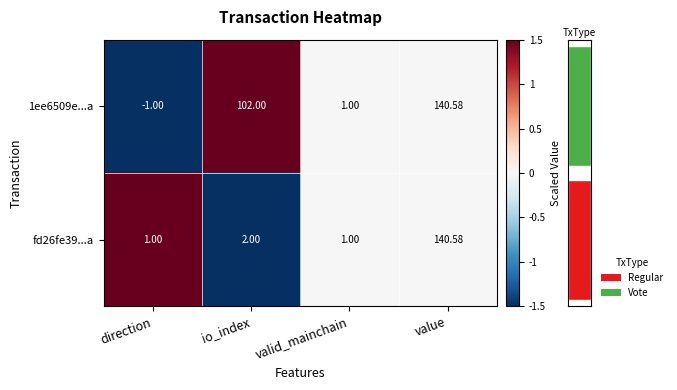

At io_index, list the series in order from smallest to largest.

fd26fe39...a, 1ee6509e...a